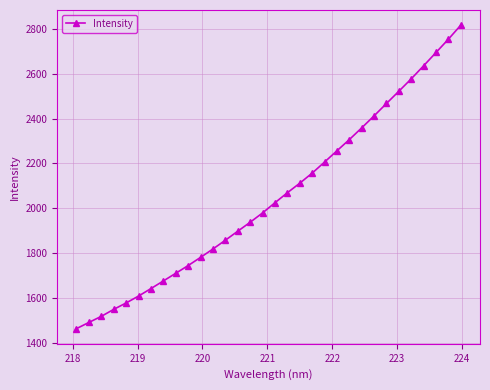

What is the sum of all values?

65605.5